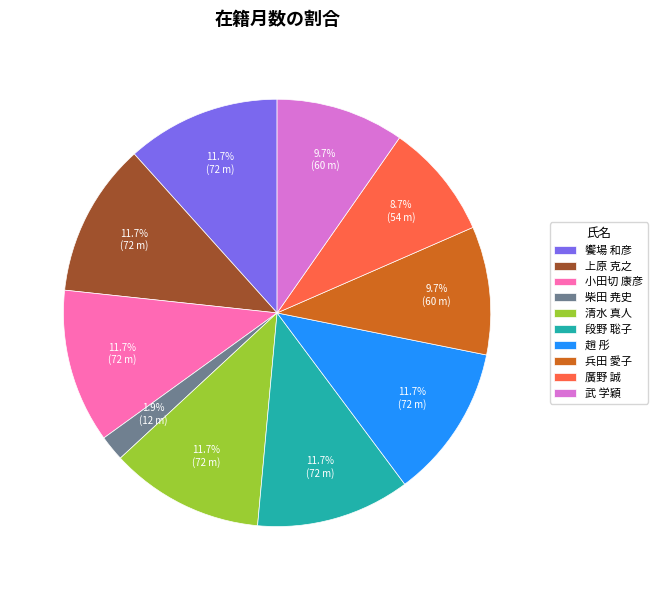

Combined, do 柴田 尭史 and 兵田 愛子 account for over 50%?

No